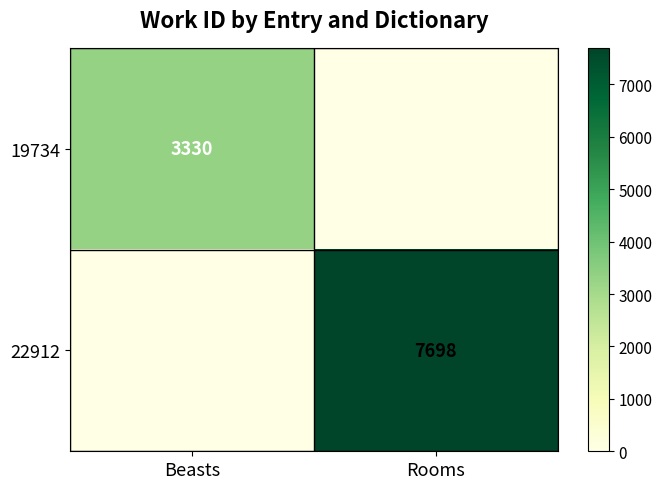

The value of 22912 at Rooms is 10447. True or false?

False